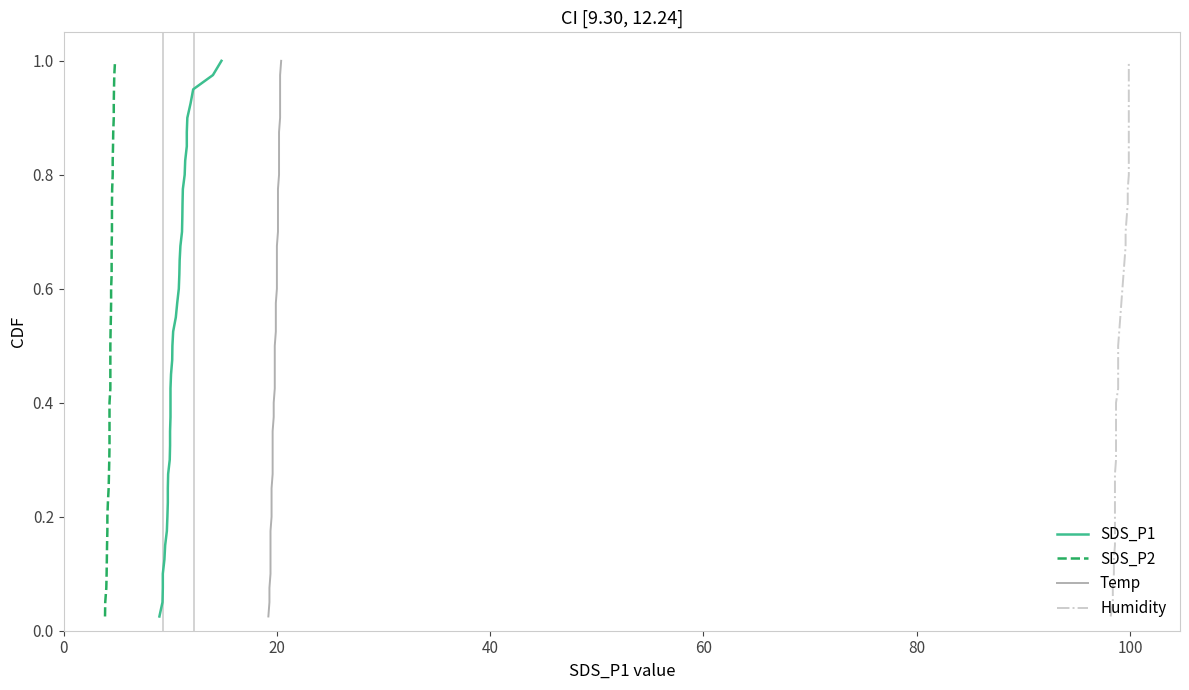

What is the maximum value for SDS_P2?

1.0